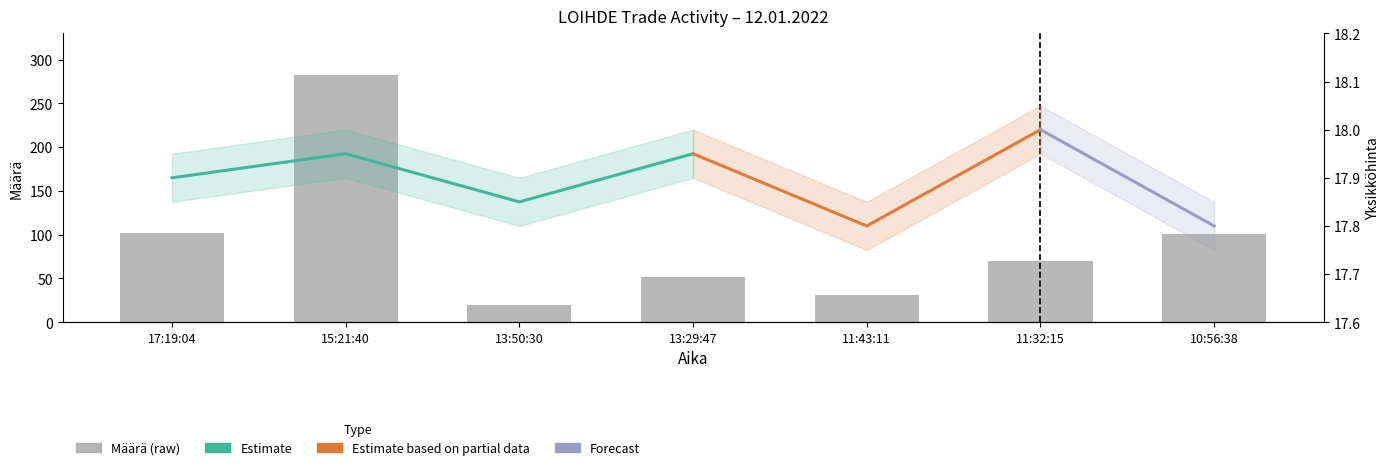

How many values exceed 70?

3